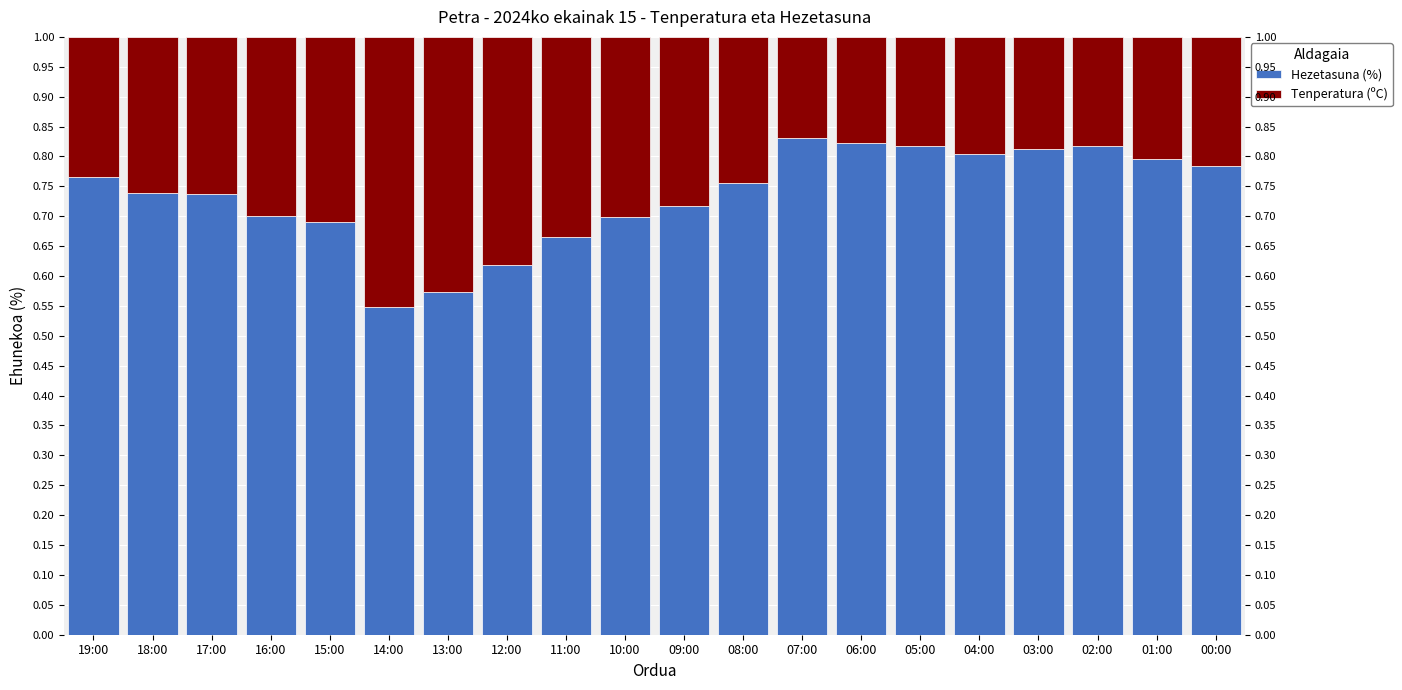

Reading left to right, extract all data points from this chart.

Hezetasuna (%): 0.8	0.7	0.7	0.7	0.7	0.5	0.6	0.6	0.7	0.7	0.7	0.8	0.8	0.8	0.8	0.8	0.8	0.8	0.8	0.8
Tenperatura (ºC): 0.2	0.3	0.3	0.3	0.3	0.5	0.4	0.4	0.3	0.3	0.3	0.2	0.2	0.2	0.2	0.2	0.2	0.2	0.2	0.2